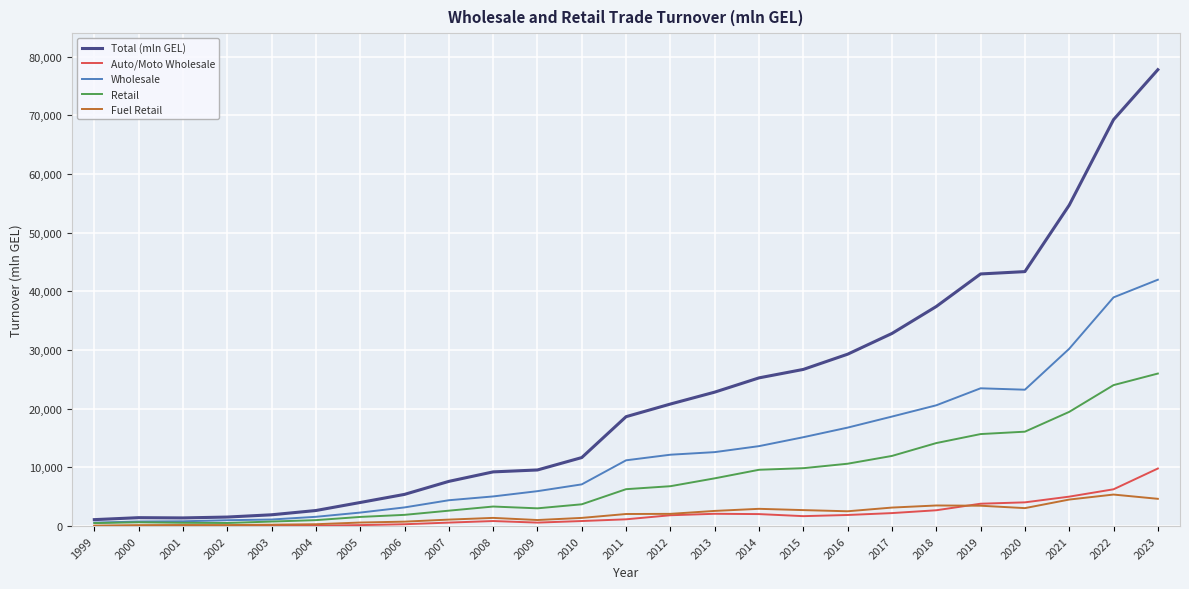

Which label corresponds to the largest value in the chart?

2023